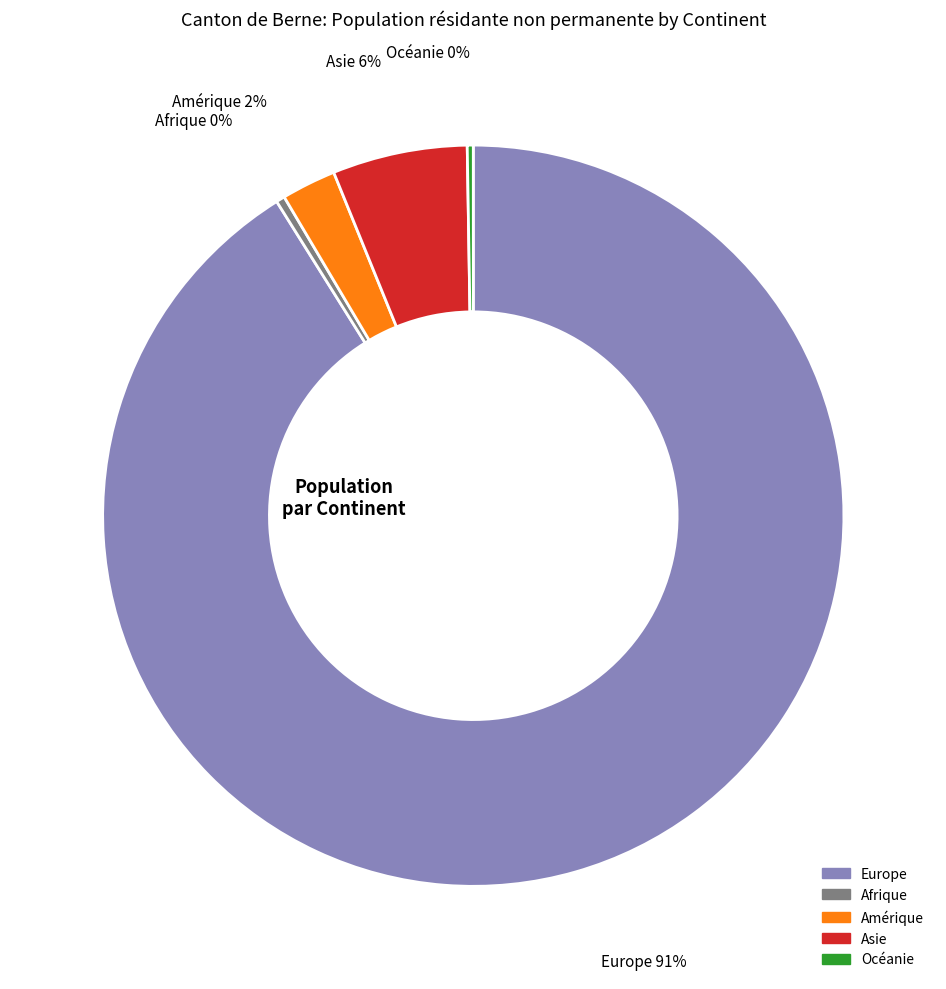

Which slice is the largest?

Europe